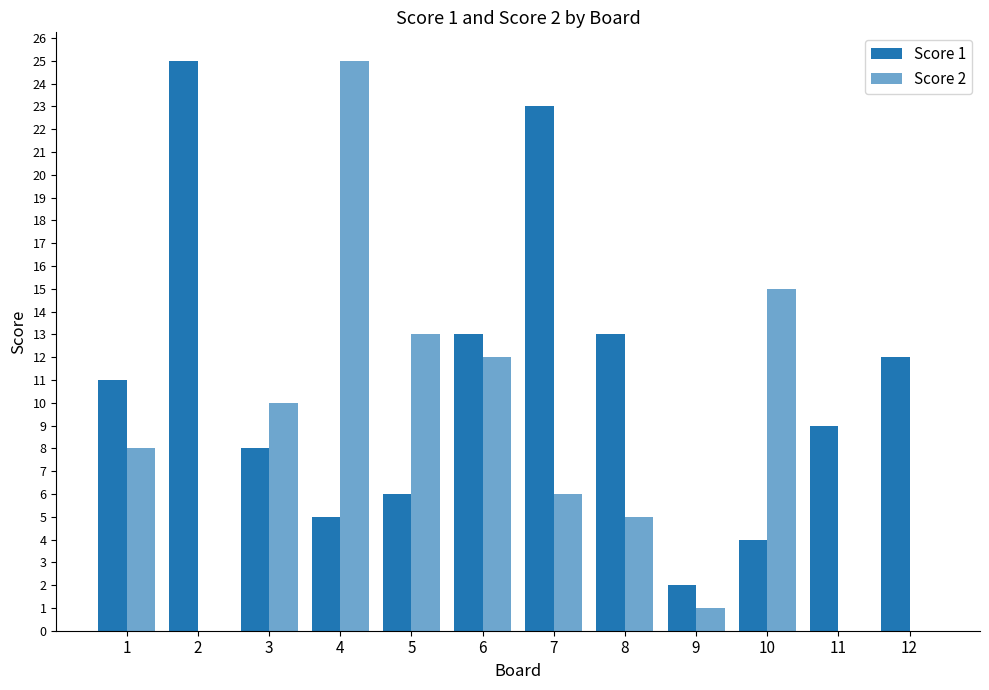

What is the difference between the maximum and second lowest values in the Score 2 series?

25